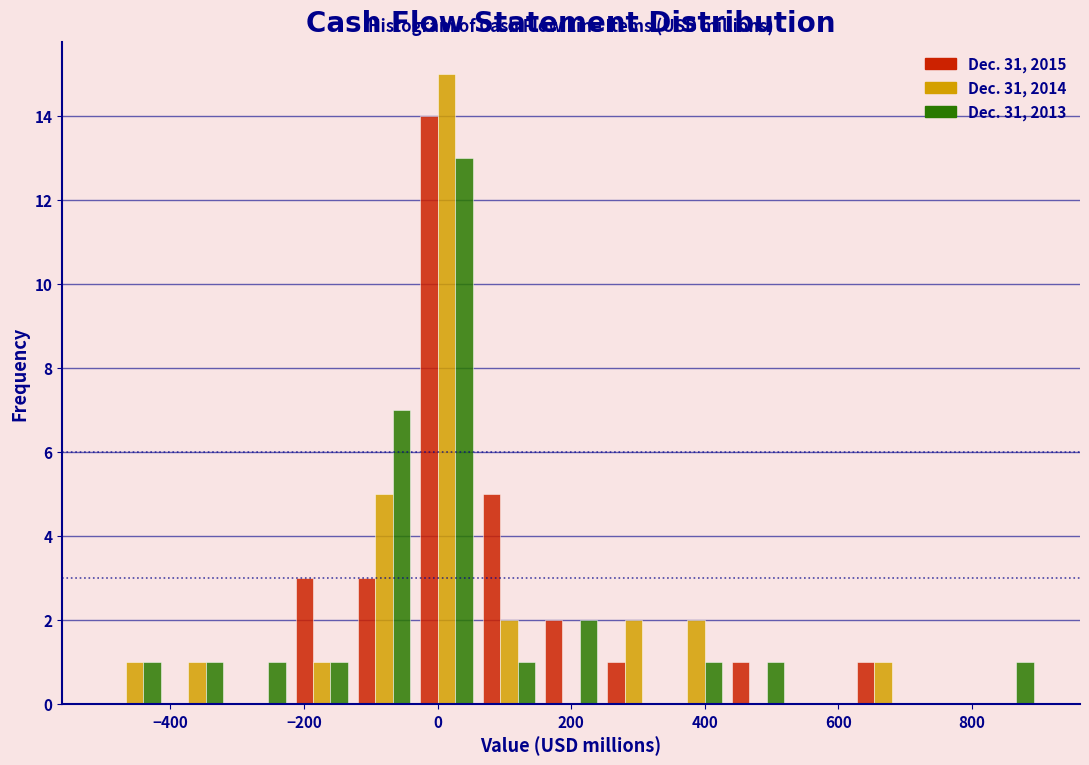

In the Dec. 31, 2013 series, which range on the x-axis has the tallest bar?

-40 to 60